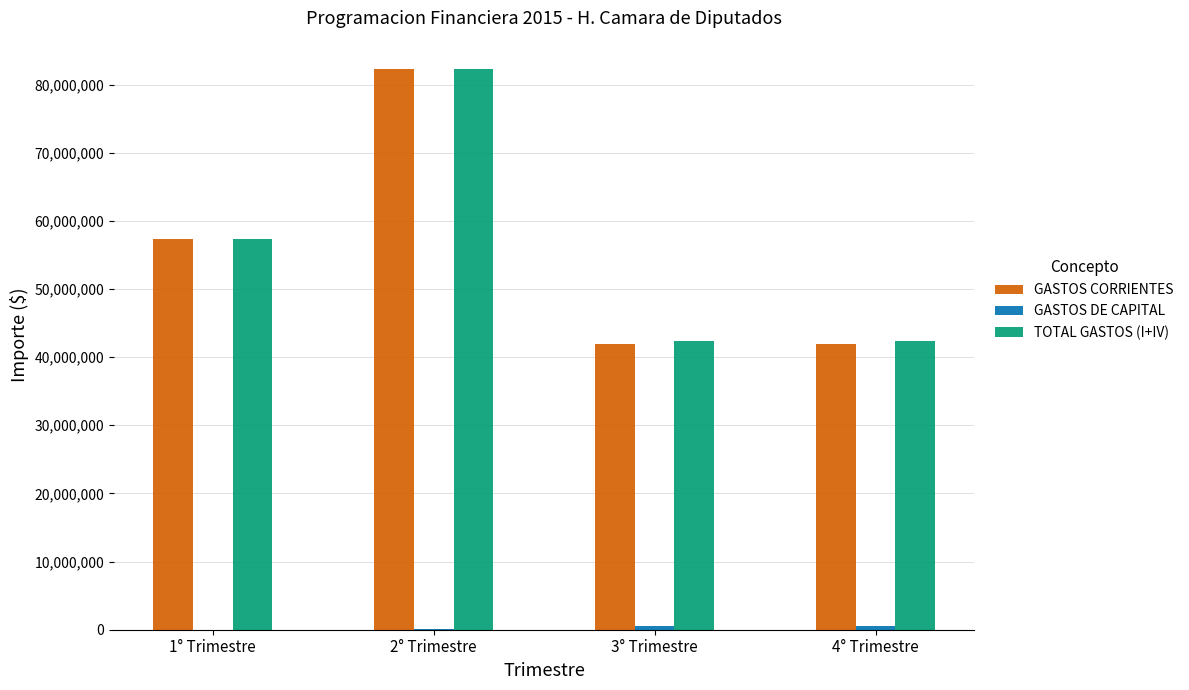

Between 1° Trimestre and 4° Trimestre, which series saw the biggest shift?

GASTOS CORRIENTES